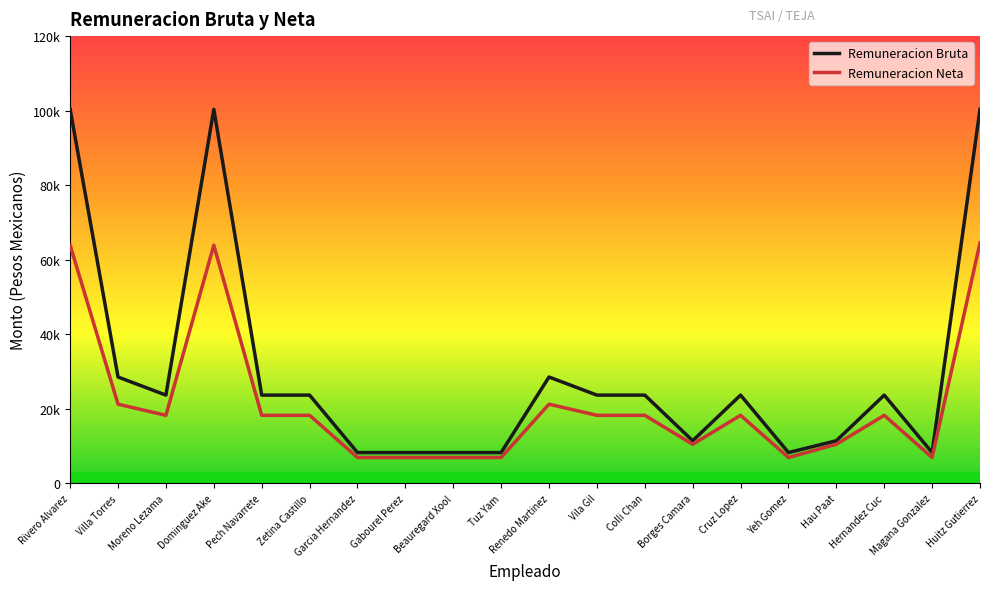

At which category is the sum across all series the highest?

Huitz Gutierrez